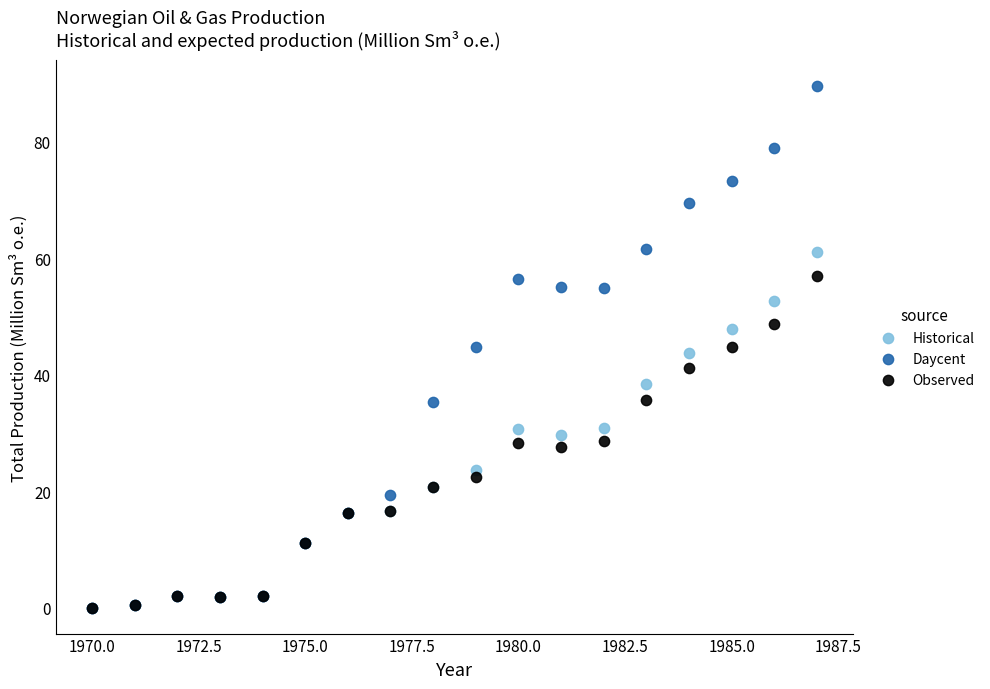

Which series has the largest Y range (max minus min)?

Daycent